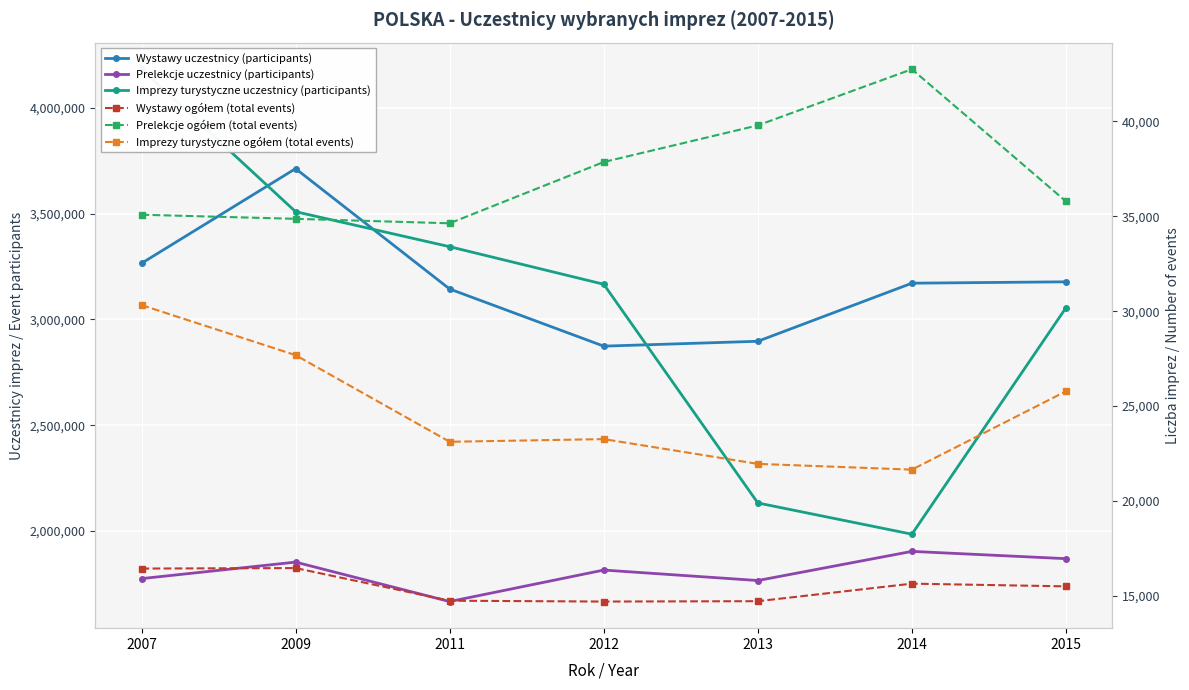

How many lines are shown in the chart?

6